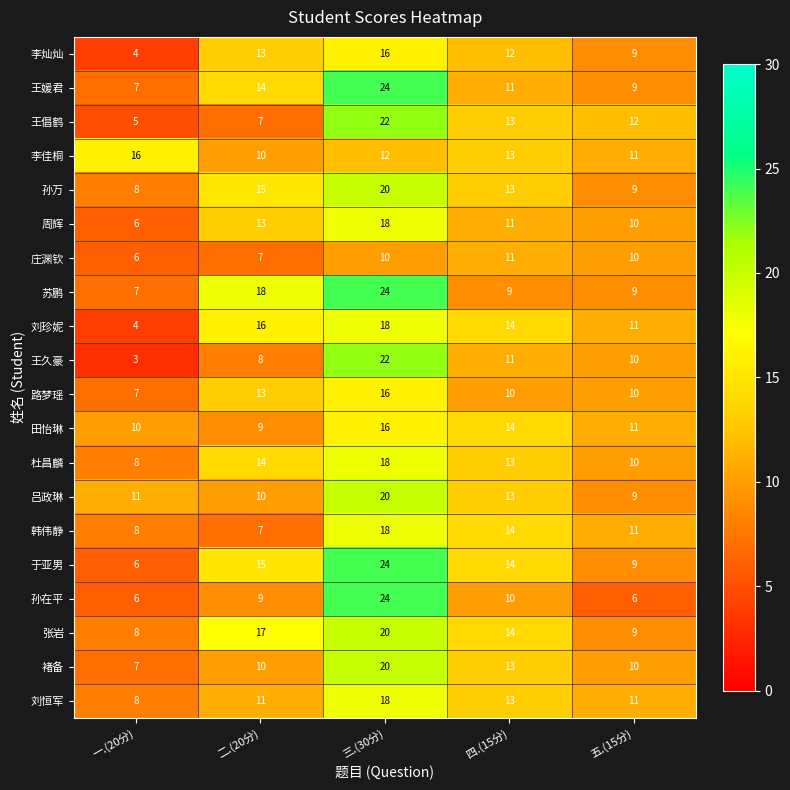

What is the minimum value for 周辉?

6